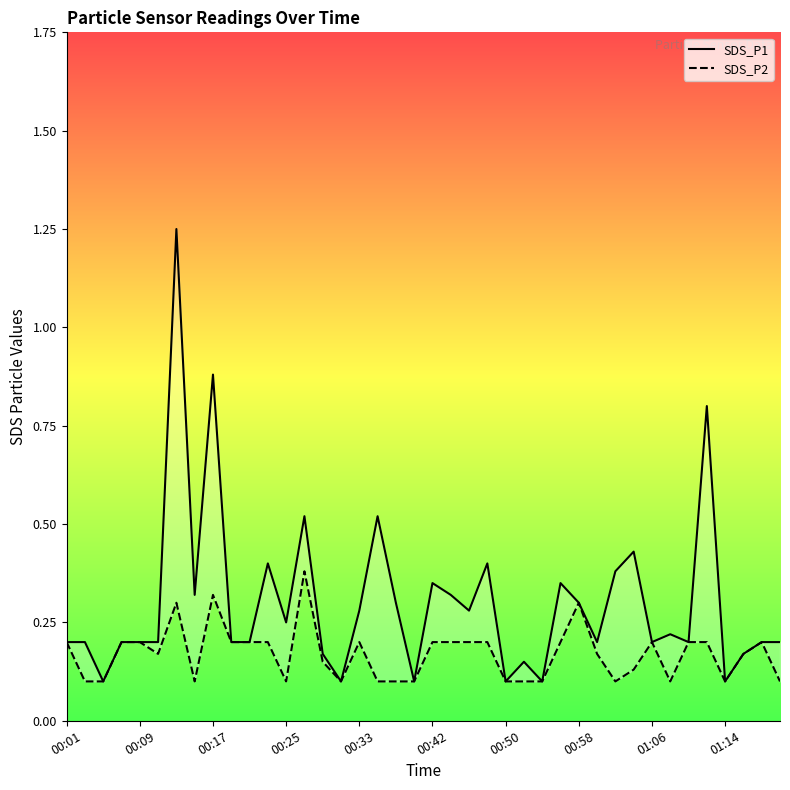

Count the number of categories in the chart.

40